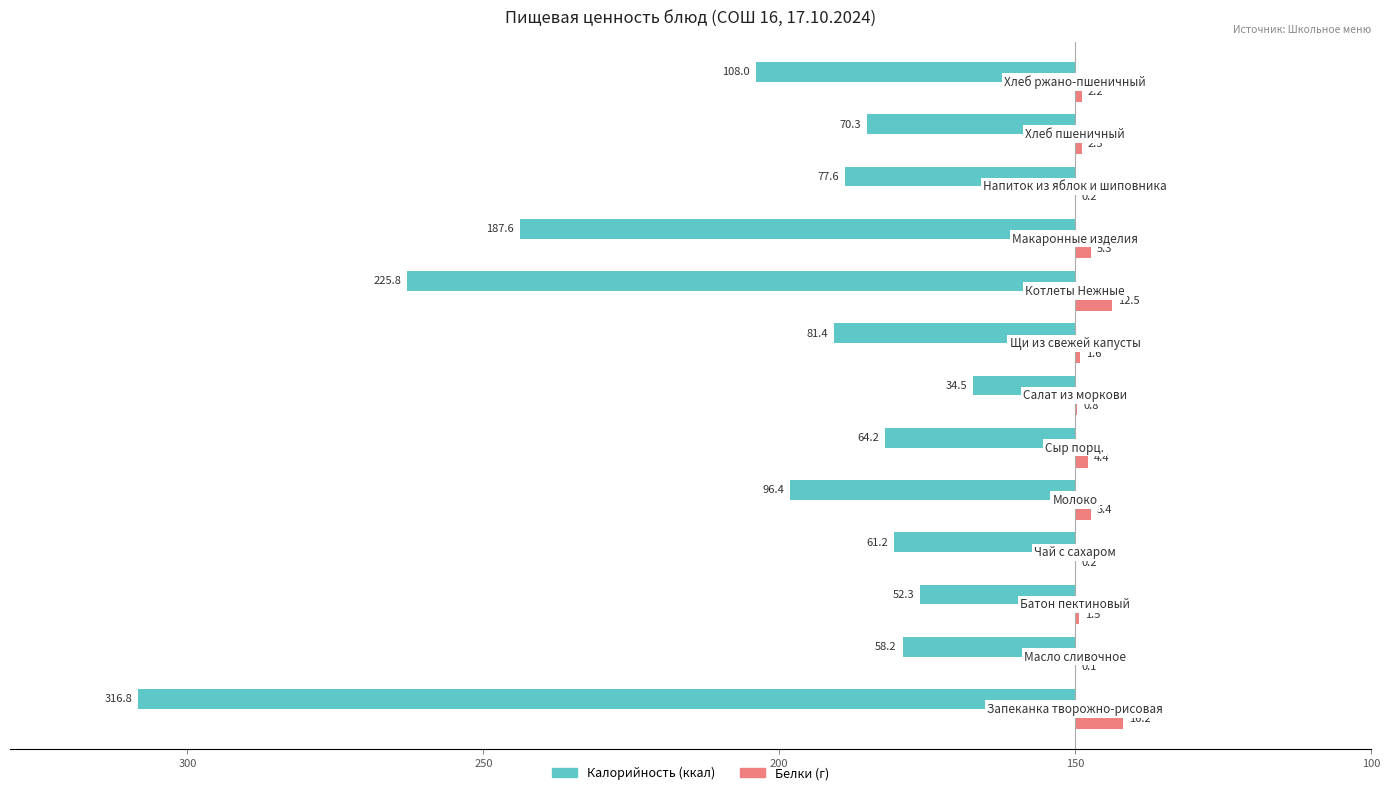

What is the value of the Калорийность bar at the 10th from the left?

-187.6